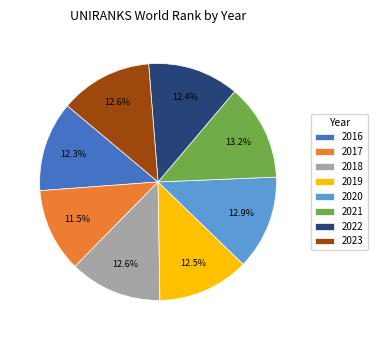

What portion of the pie excludes 2019?

87.5%